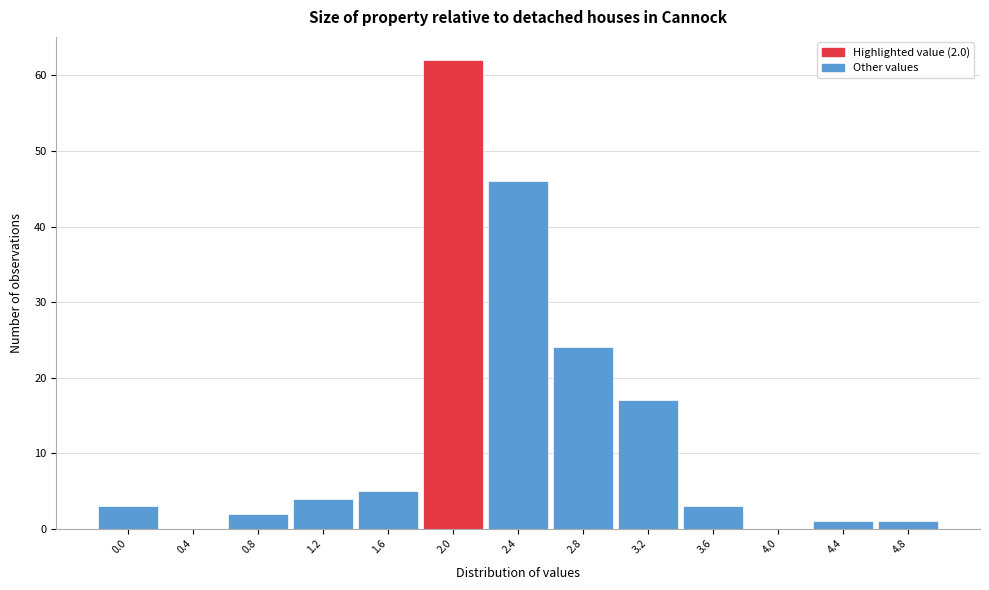

Which range on the x-axis has the tallest bar?

1.8 to 2.2